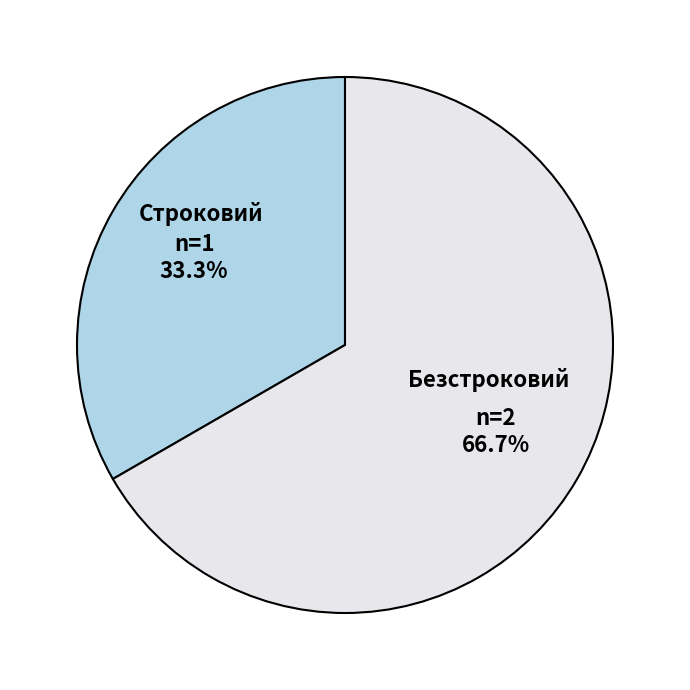

To the nearest percent, what is the difference between the largest and smallest slice percentages?

33%